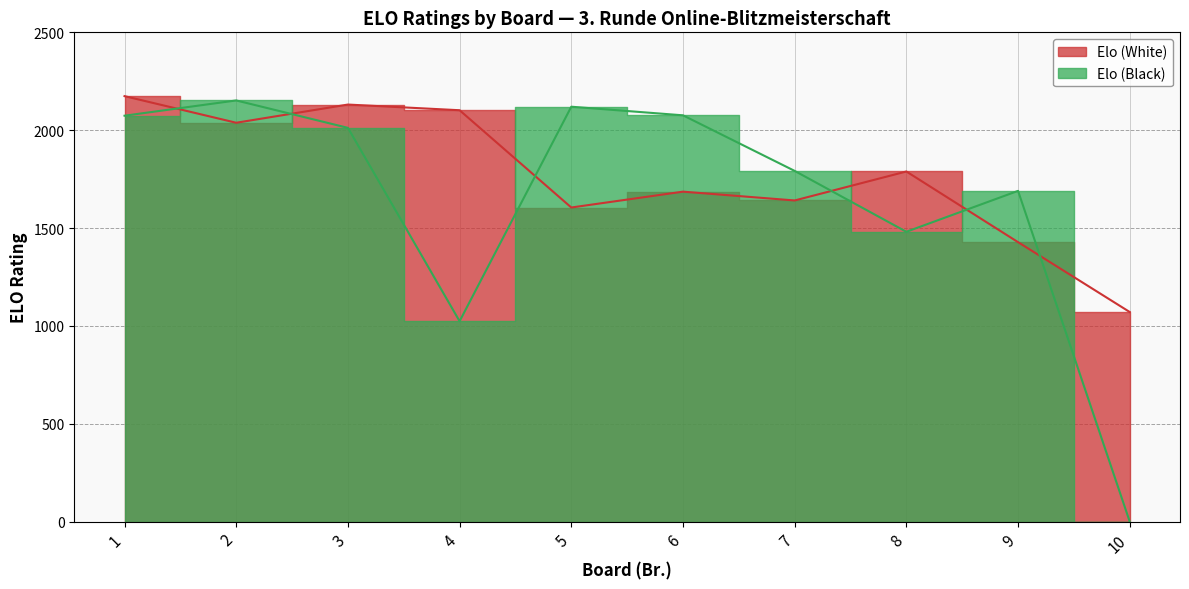

How many values in the Elo (Black) series exceed 2012?

4